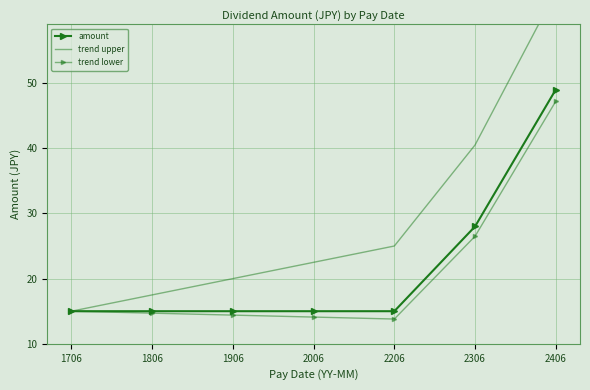

What is the maximum value for trend lower?

47.2